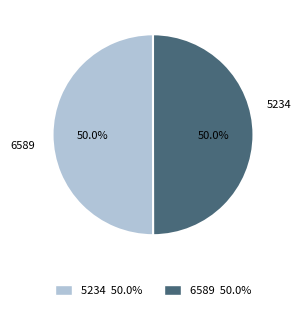

What percentage is the 5234 slice, to the nearest percent?

50%